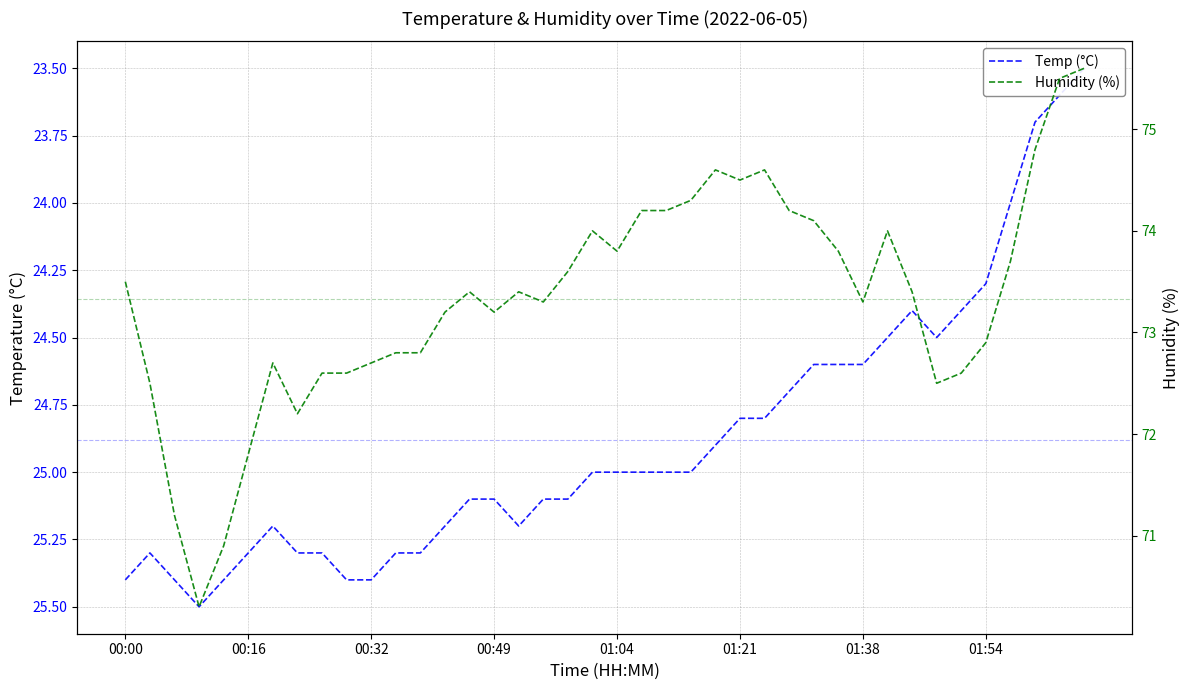

What are all the series names shown in the legend?

Temp (°C), Humidity (%)